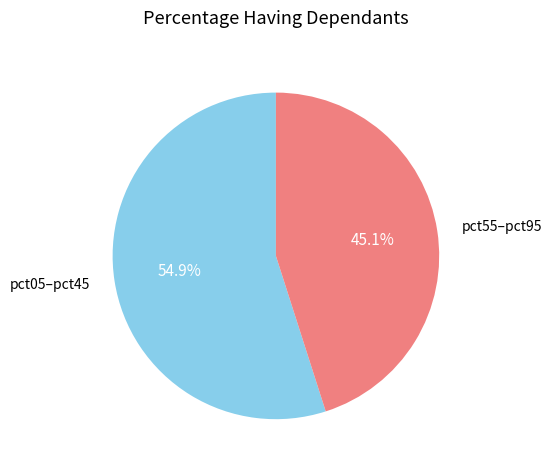

Count the number of slices in the pie.

2